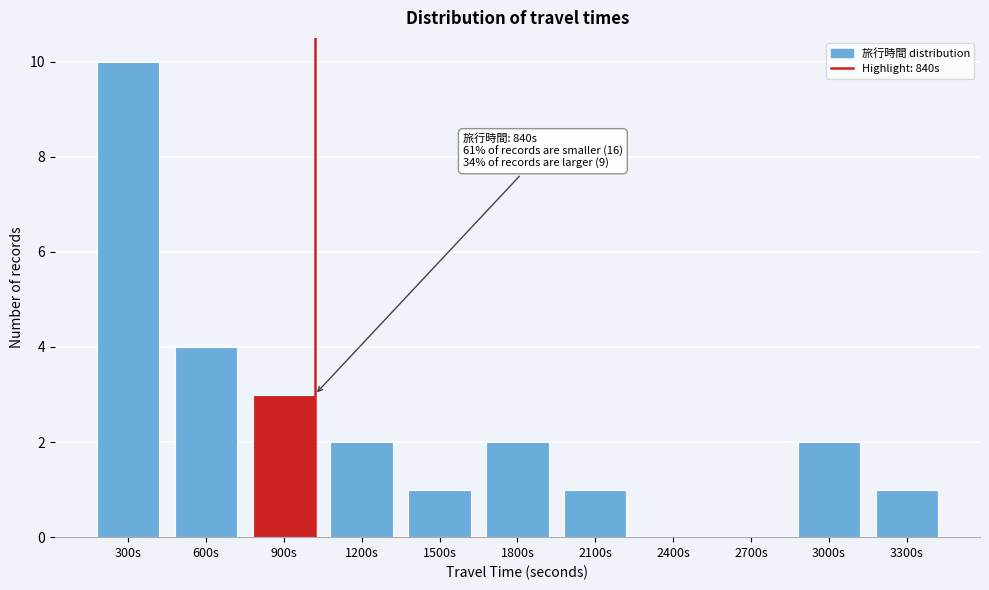

Reading left to right, transcribe all the data shown in this chart.

300s=10	600s=4	900s=3	1200s=2	1500s=1	1800s=2	2100s=1	2400s=0	2700s=0	3000s=2	3300s=1